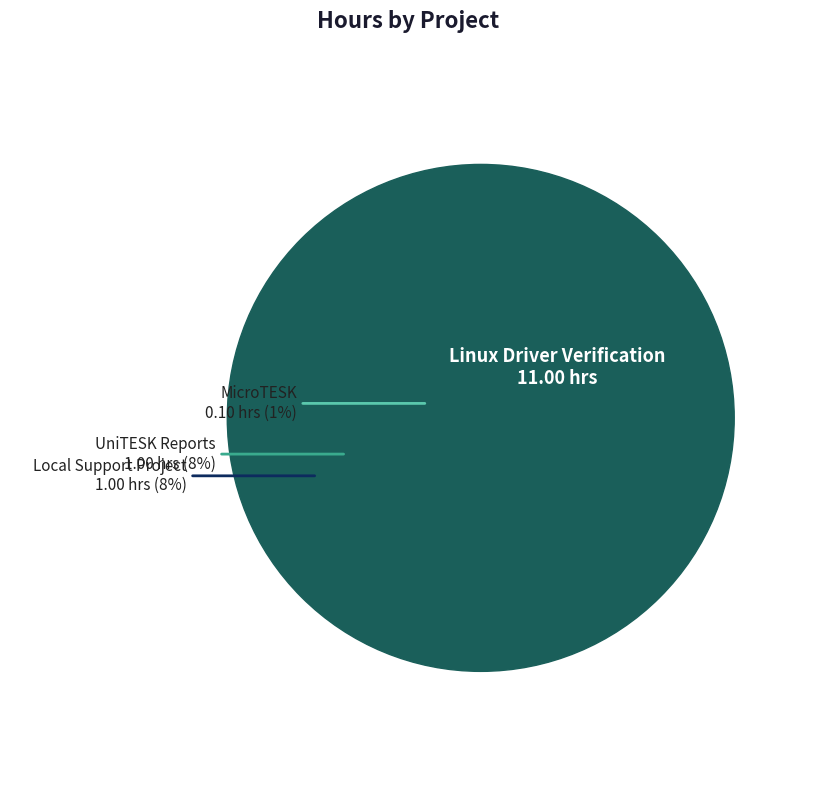

What is the smallest slice in the pie chart?

MicroTESK